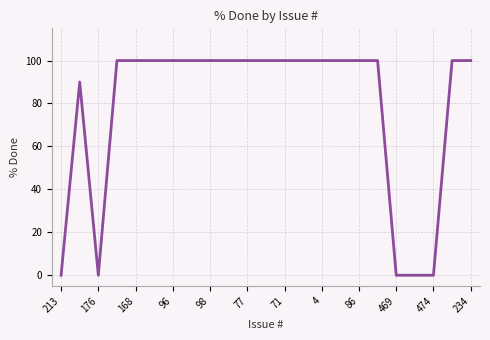

What is the difference between the maximum and minimum values?

100